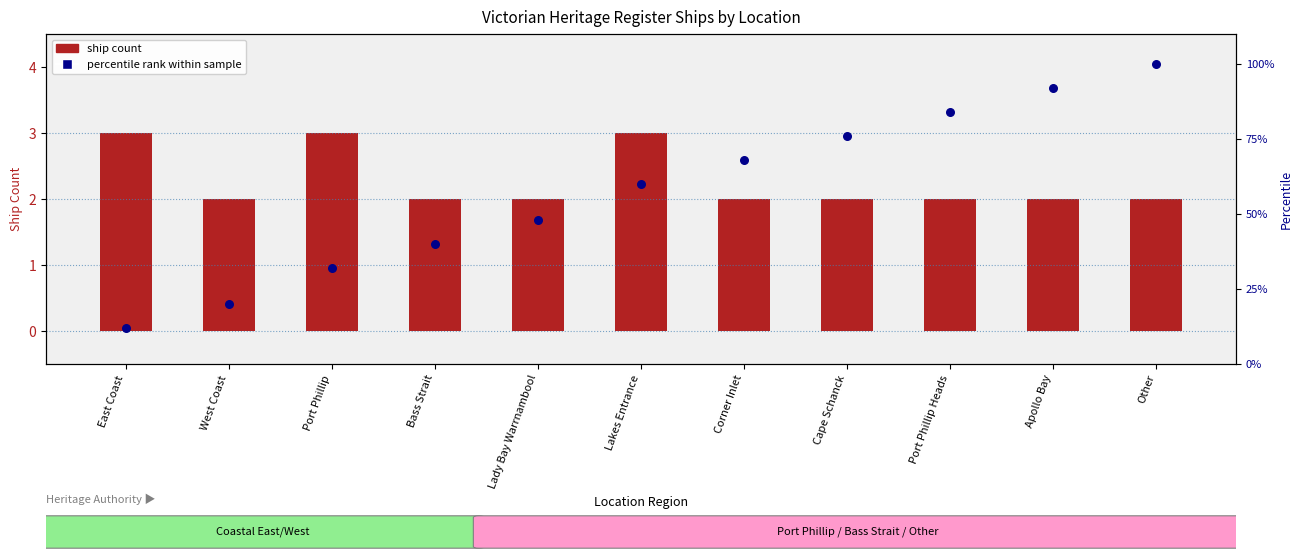

What are all the series names shown in the legend?

ship count, percentile rank within sample